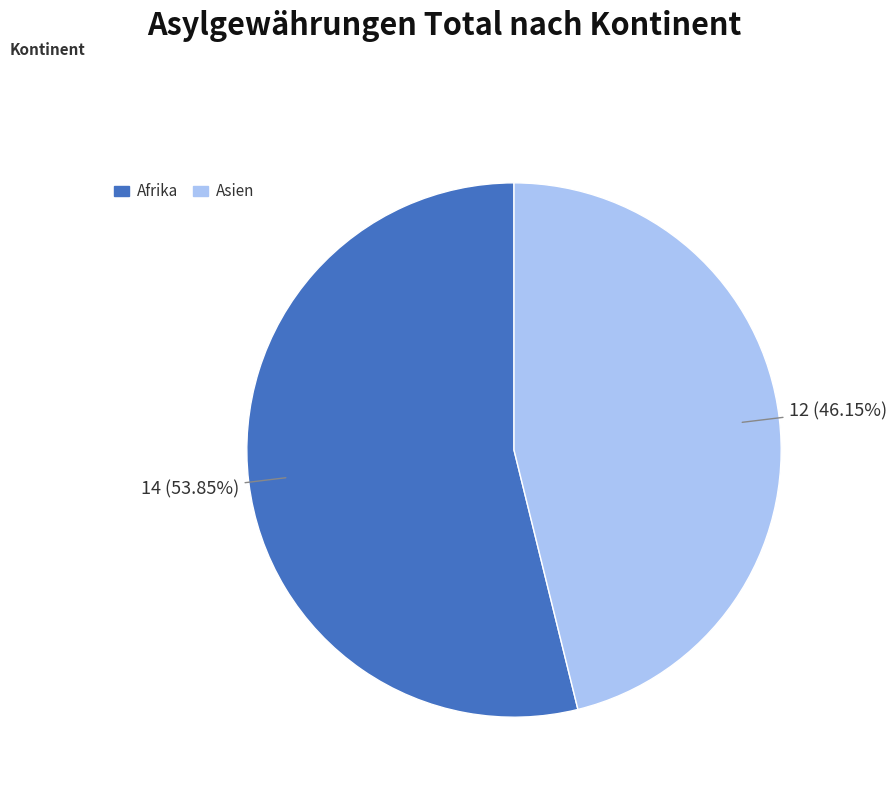

Does any single category account for the majority?

Yes